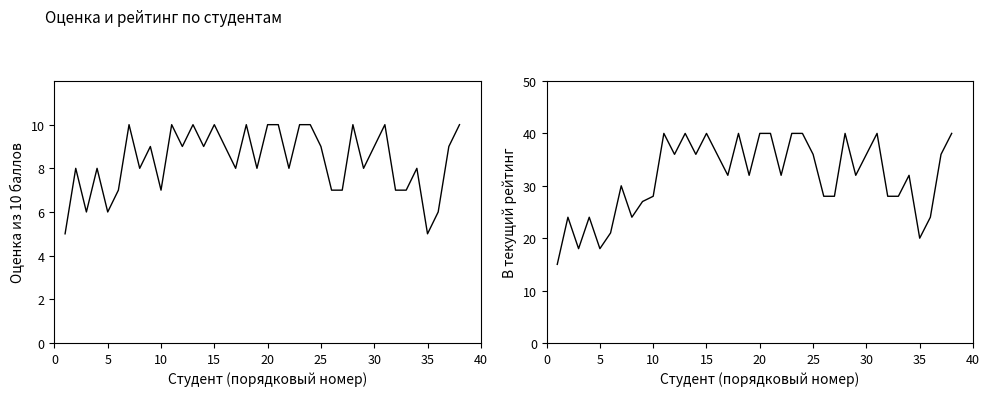

How many data points in Оценка из 10 баллов до пересдач are above 9?

12